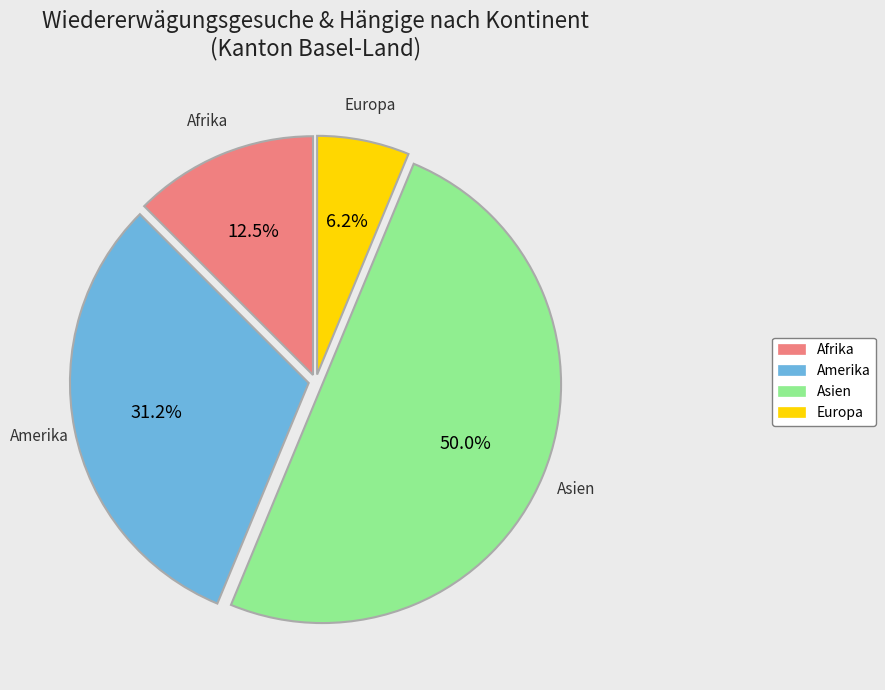

Count the number of slices in the pie.

4